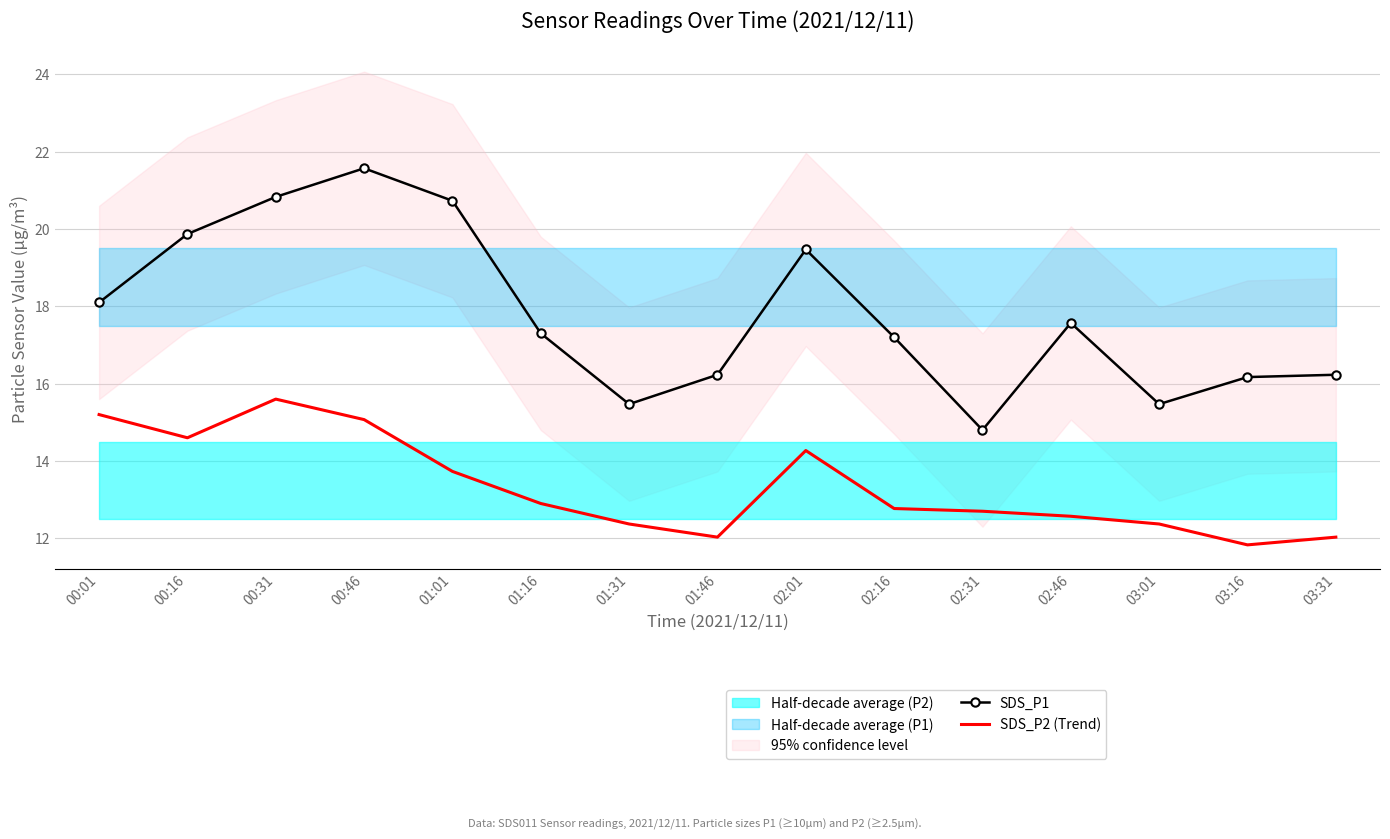

True or false: SDS_P1 and SDS_P2 (Trend) cross at least once.

False